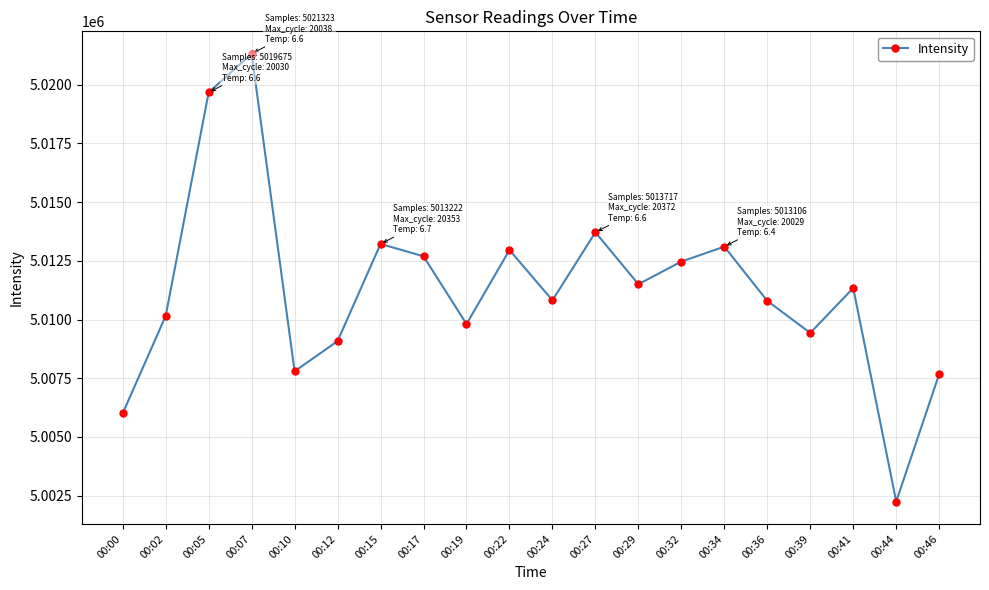

Which category has the highest value across all series?

00:07